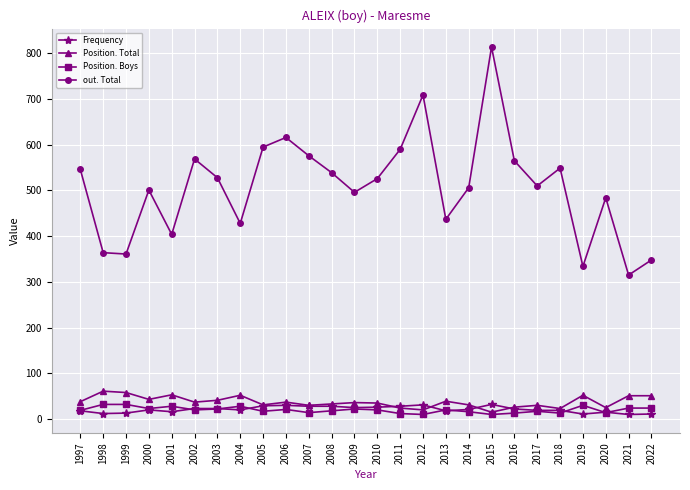

Which series has the largest range (max minus min)?

out. Total